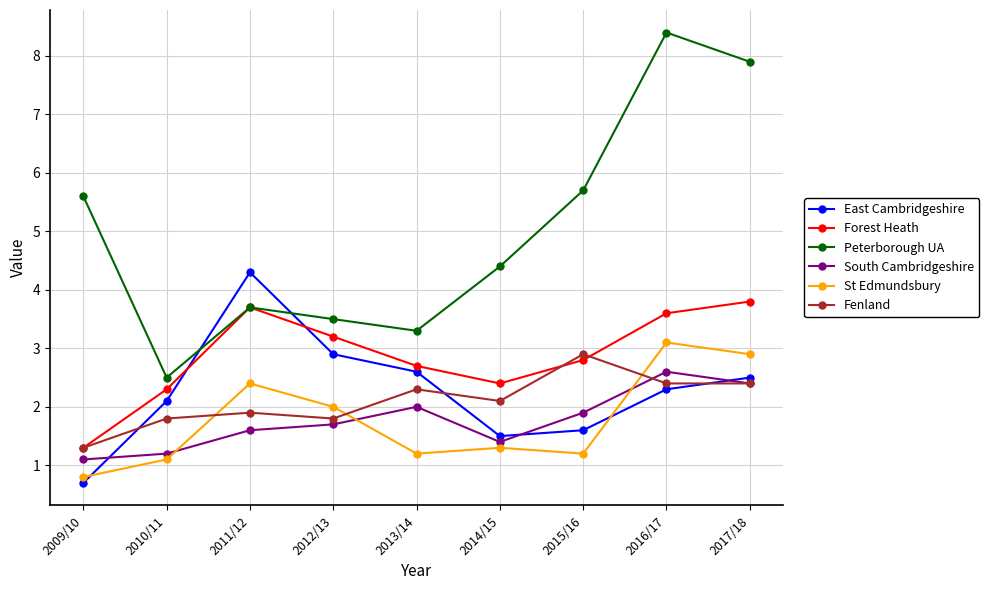

Which series has the largest total across all categories?

Peterborough UA